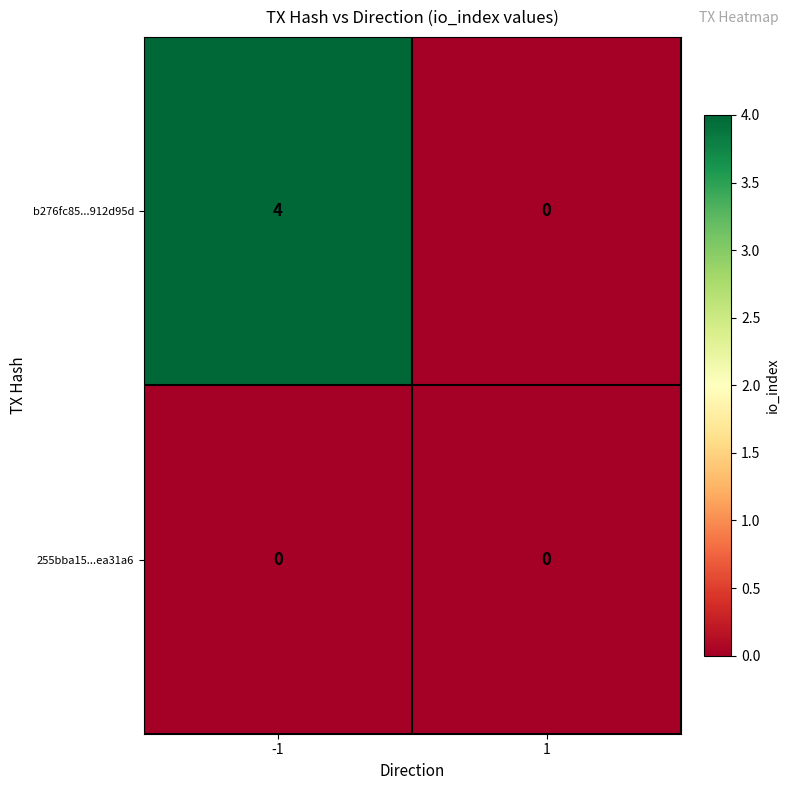

What is the spread (max minus min) of values at -1?

4